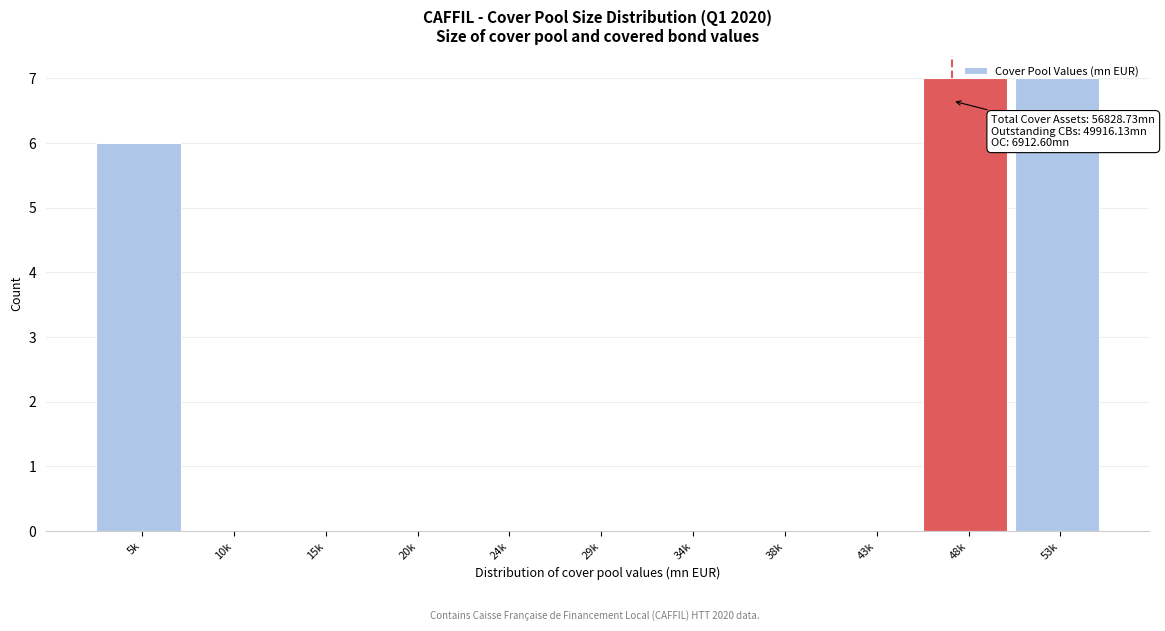

What is the sum of all values?

20